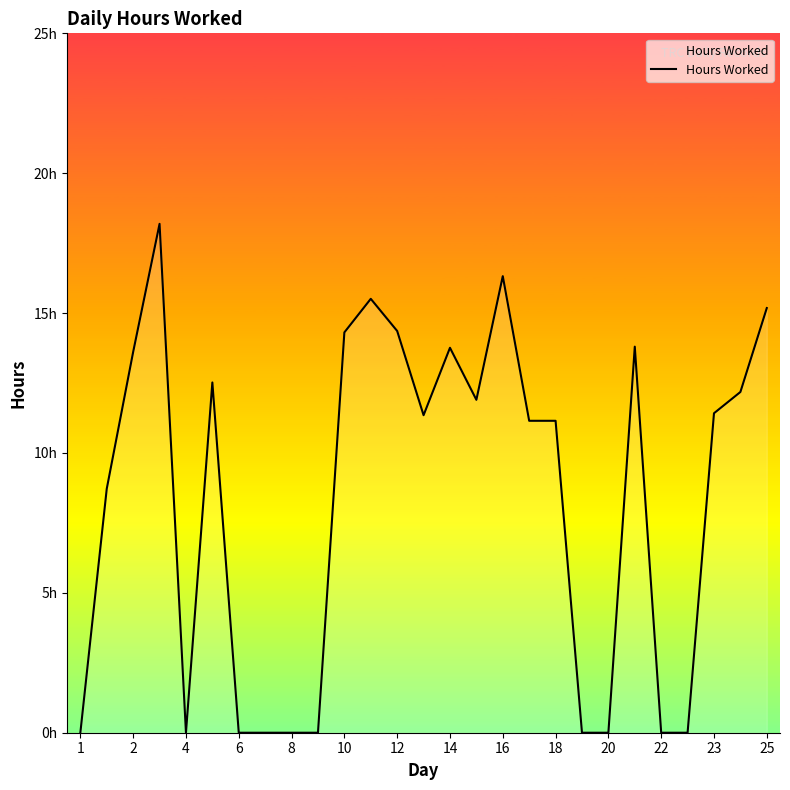

Does the chart display data point markers on the line(s)?

No